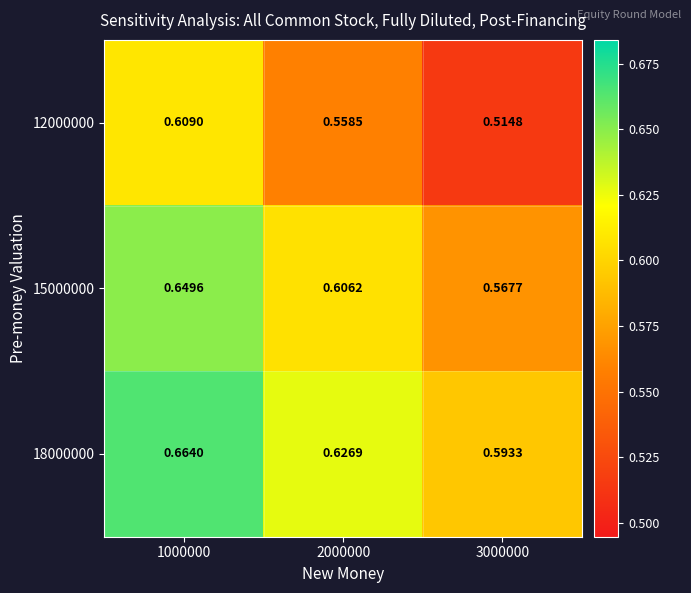

Is the value of 15000000 at 2000000 greater than the value of 12000000 at 2000000?

Yes